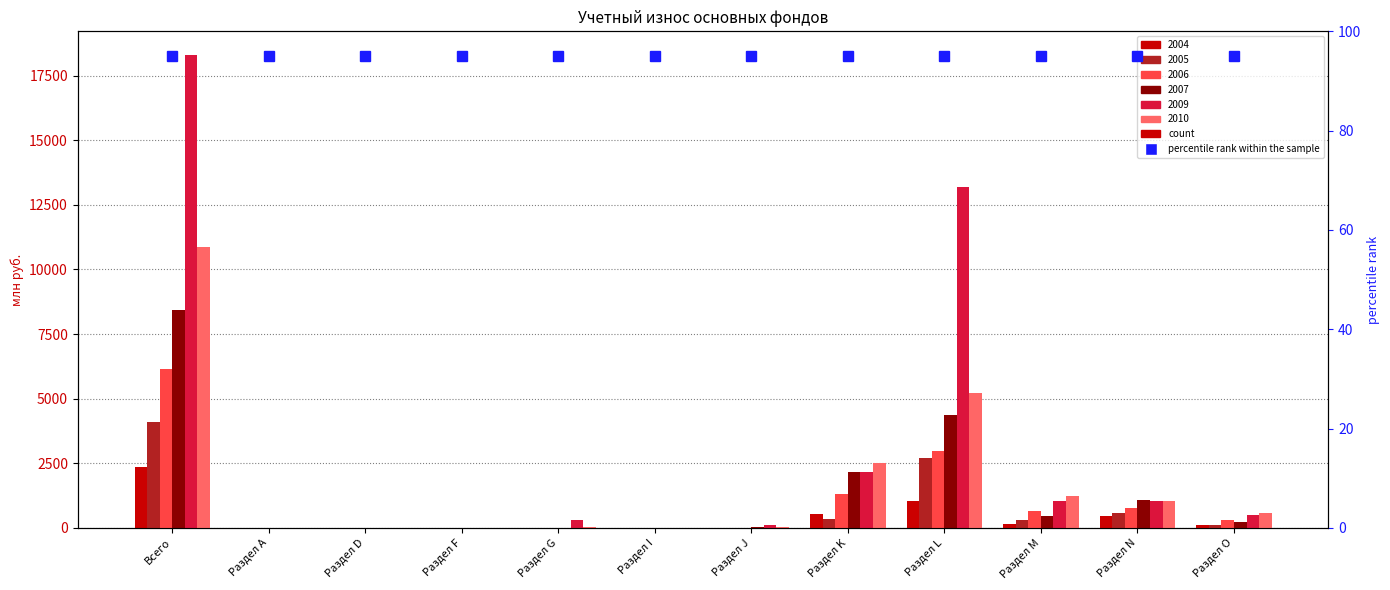

Reading left to right, transcribe all the data shown in this chart.

2004: Всего=2351	Раздел А=7	Раздел D=12	Раздел F=13	Раздел G=1	Раздел I=3	Раздел J=3	Раздел K=545	Раздел L=1057	Раздел M=137	Раздел N=446	Раздел O=128
2006: Всего=6143	Раздел А=2	Раздел D=1	Раздел F=0	Раздел G=3	Раздел I=1	Раздел J=9	Раздел K=1302	Раздел L=2991	Раздел M=661	Раздел N=792	Раздел O=304
2009: Всего=18297	Раздел А=0	Раздел D=0	Раздел F=1	Раздел G=316	Раздел I=9	Раздел J=97	Раздел K=2156	Раздел L=13180	Раздел M=1050	Раздел N=1039	Раздел O=519
2007: Всего=8436	Раздел А=0	Раздел D=0	Раздел F=1	Раздел G=6	Раздел I=1	Раздел J=34	Раздел K=2148	Раздел L=4389	Раздел M=453	Раздел N=1094	Раздел O=247
2010: Всего=10886	Раздел А=0	Раздел D=0	Раздел F=0	Раздел G=24	Раздел I=6	Раздел J=22	Раздел K=2516	Раздел L=5238	Раздел M=1235	Раздел N=1056	Раздел O=568
2005: Всего=4092	Раздел А=5	Раздел D=7	Раздел F=0	Раздел G=1	Раздел I=0	Раздел J=2	Раздел K=339	Раздел L=2715	Раздел M=307	Раздел N=580	Раздел O=99